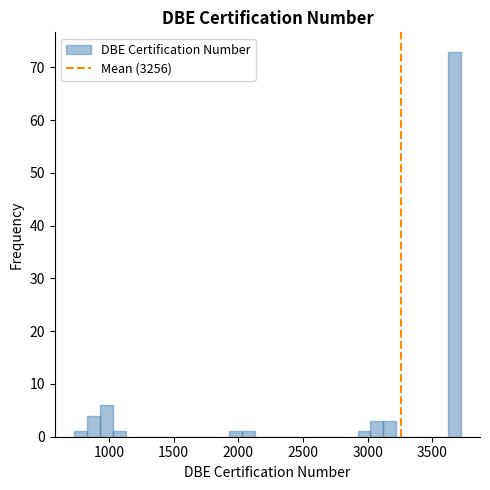

Read against the x-axis, roughly where is the centre of the tallest bar?

3650